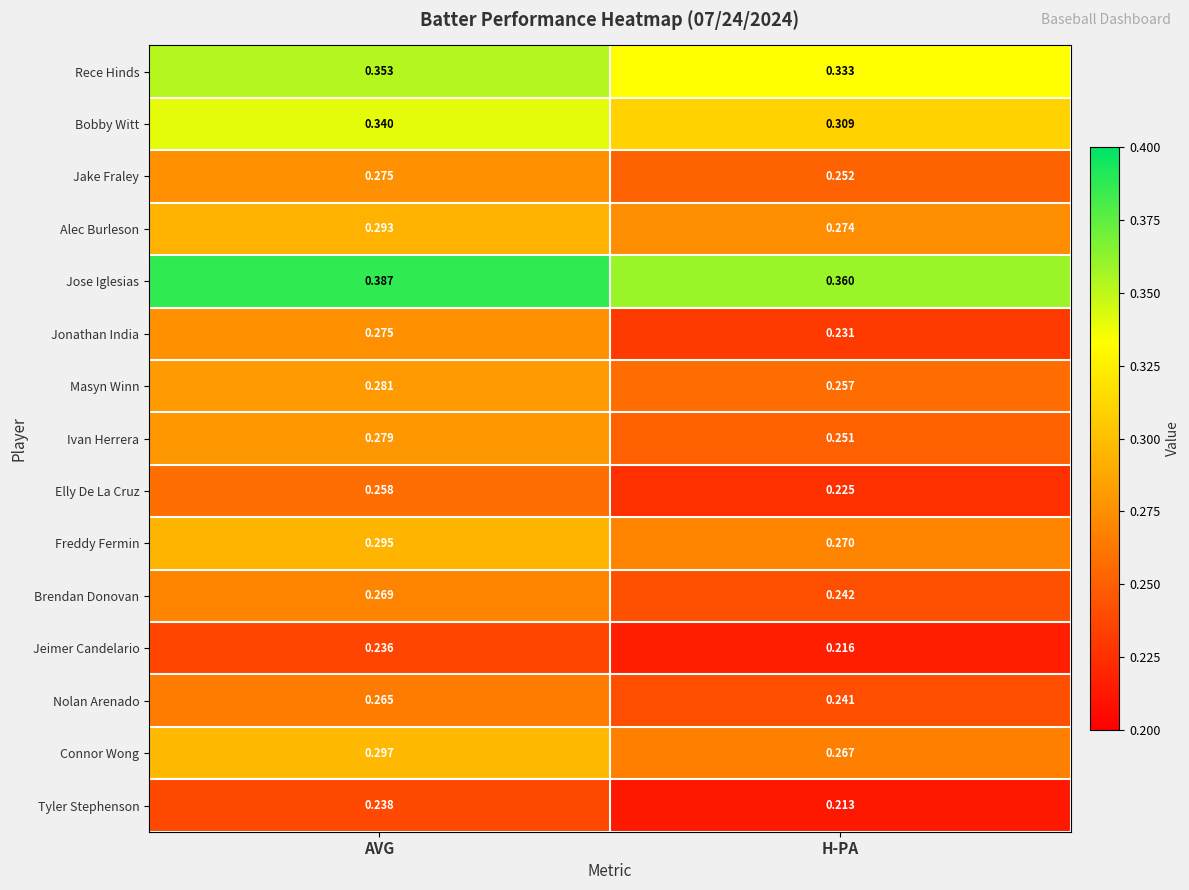

List the labels in order of Jose Iglesias value, largest first.

AVG, H-PA